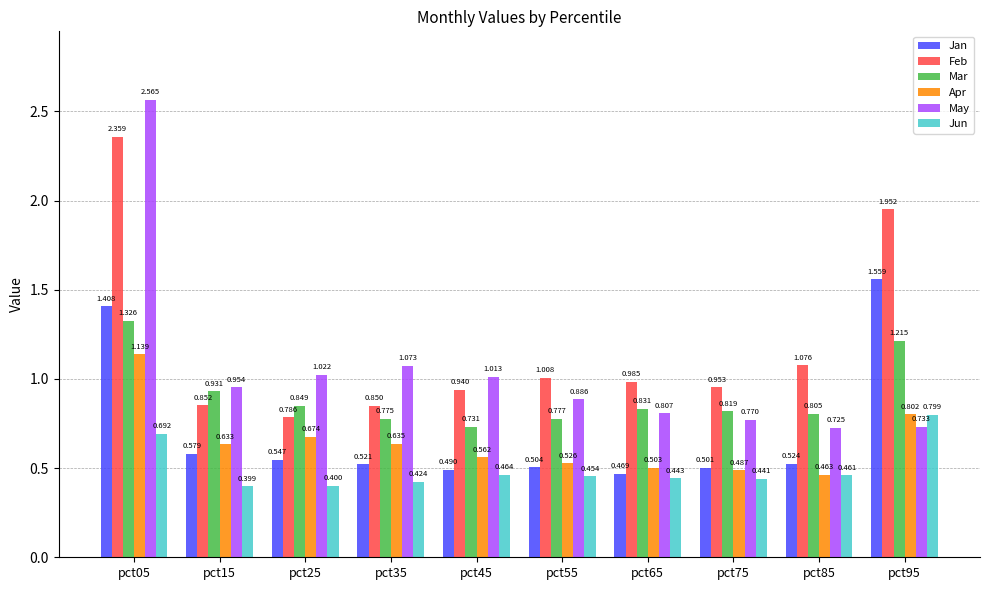

Is the value of Mar at pct45 greater than the value of Apr at pct55?

Yes